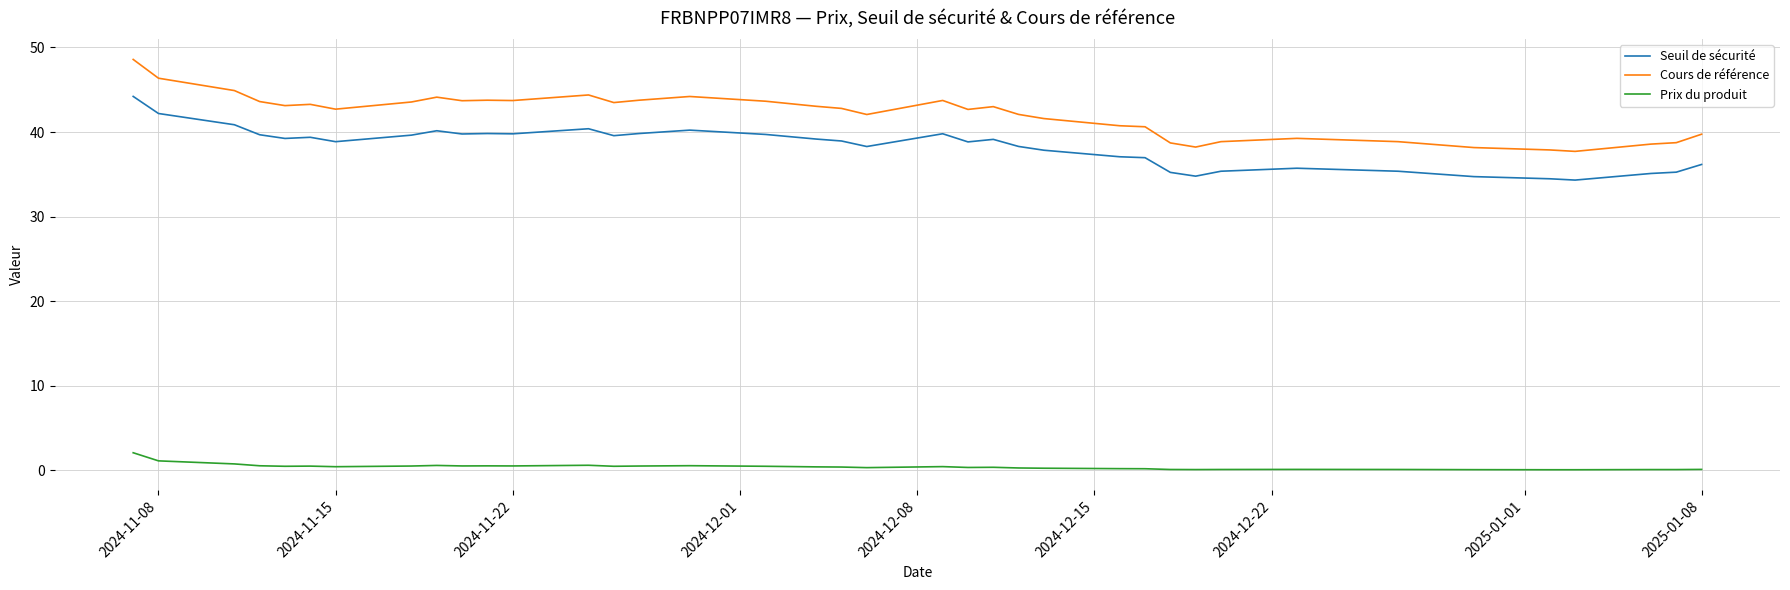

Which series has the widest spread of values?

Cours de référence